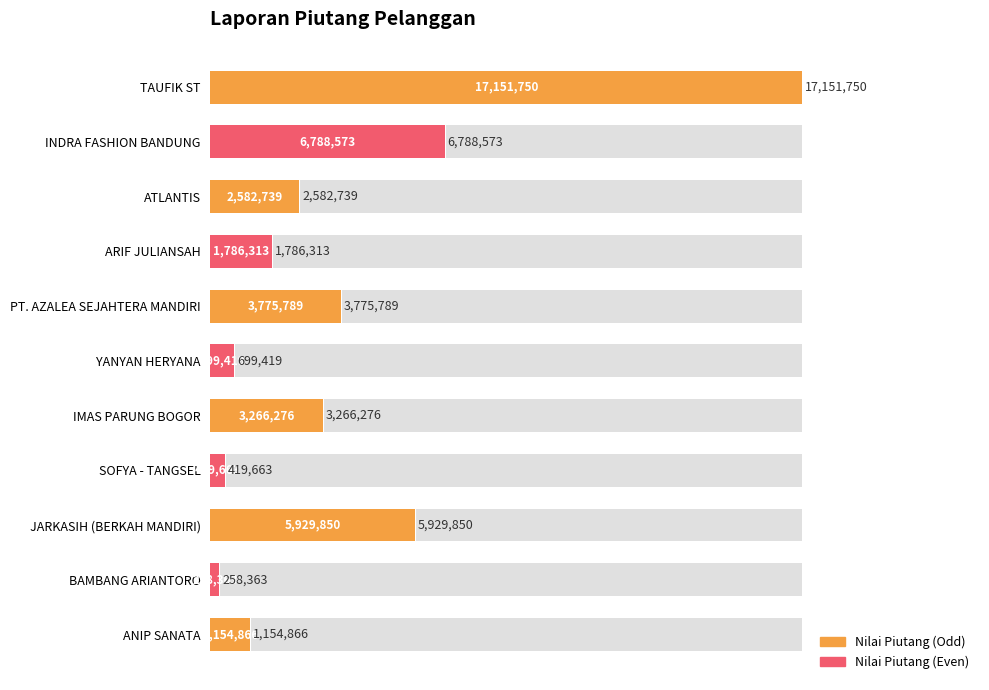

Reading left to right, extract all data points from this chart.

100.0	39.6	15.1	10.4	22.0	4.1	19.0	2.4	34.6	1.5	6.7